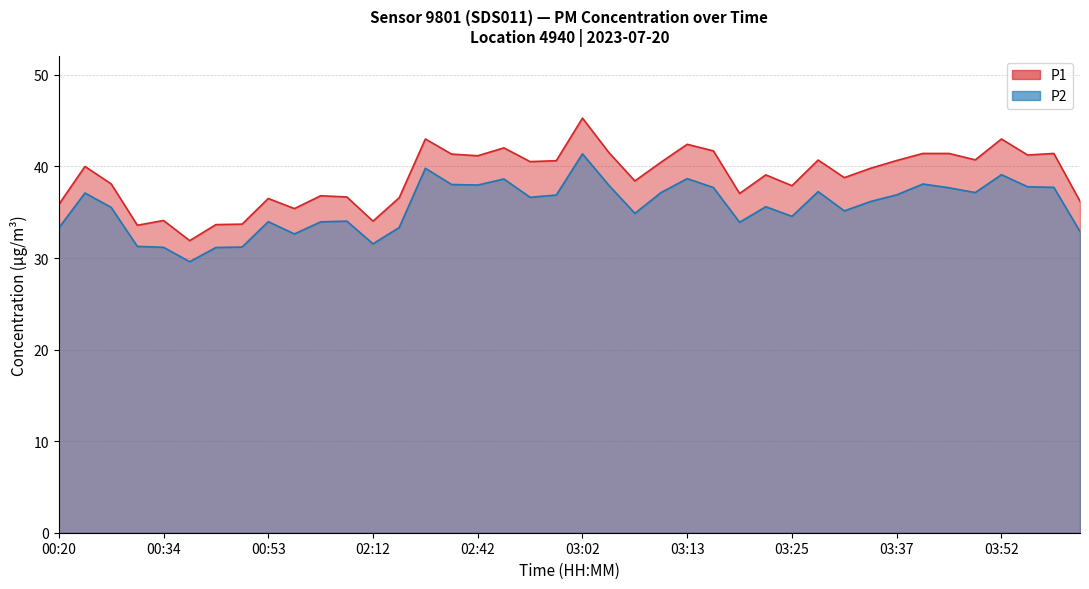

What is the value of the P1 point at the 29th from the left?

37.9